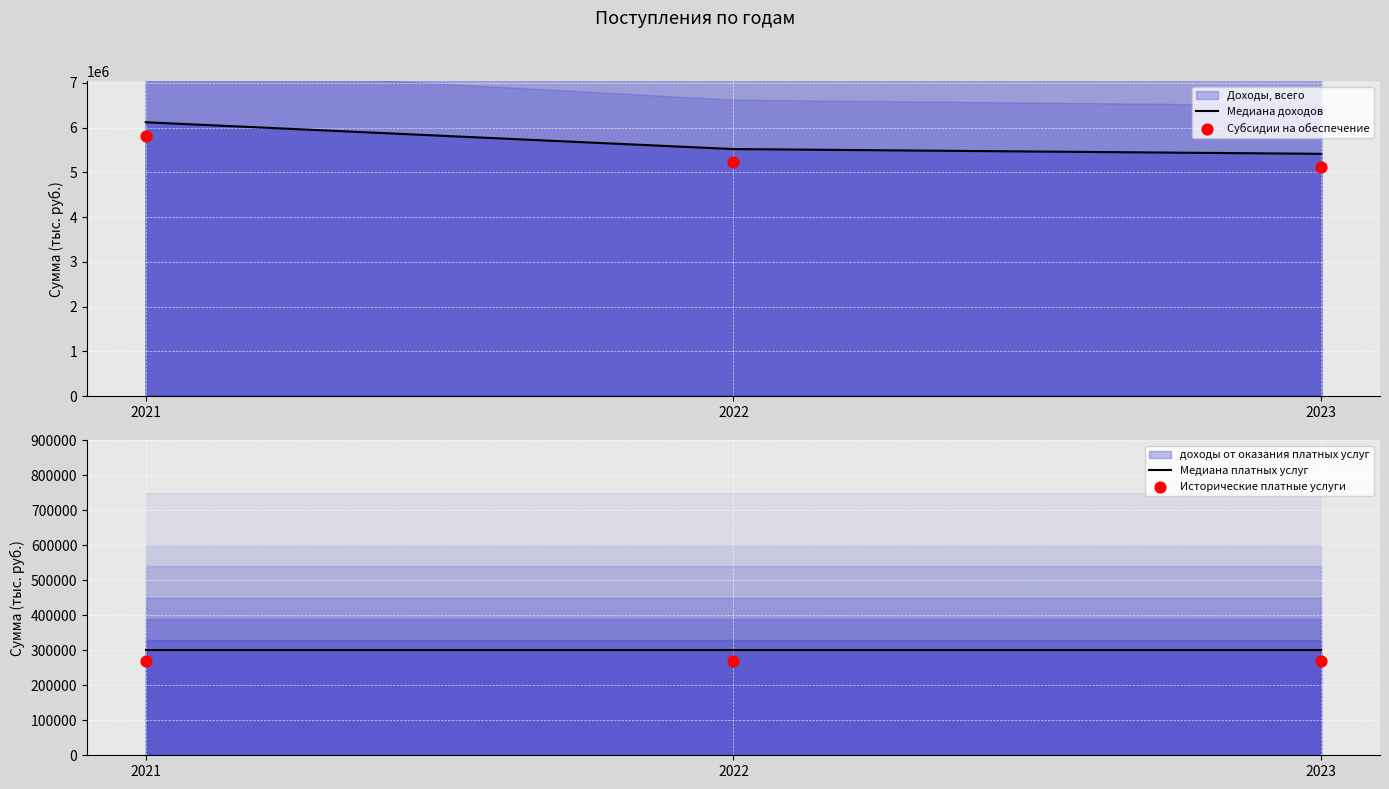

Which series has the largest total across all categories?

Медиана доходов